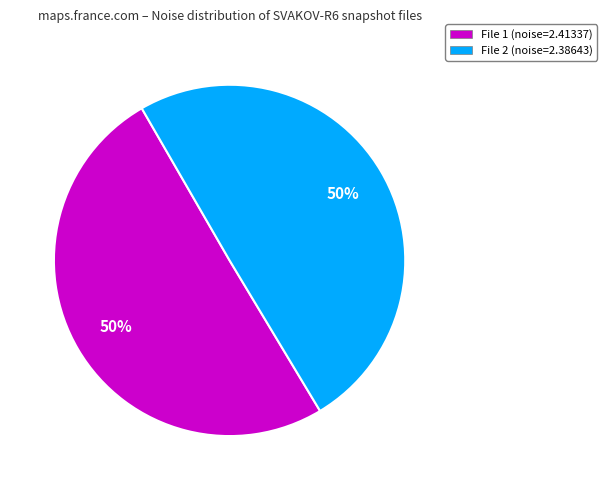

Do File 2 (noise=2.38643) and File 1 (noise=2.41337) together represent more than half of the pie?

Yes